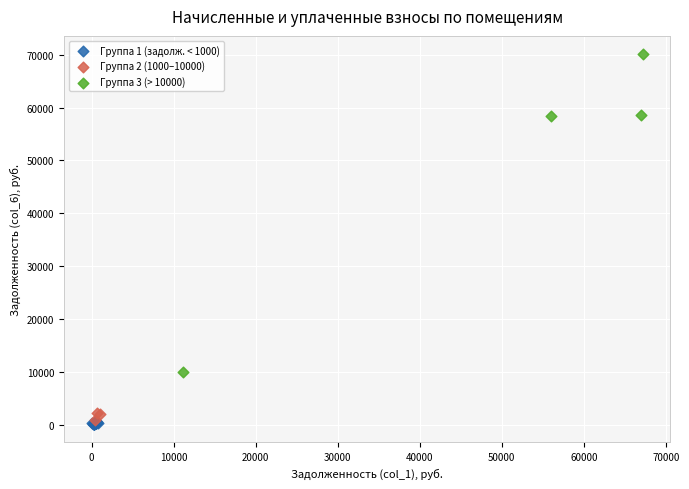

Which series has the widest spread of Y values?

Группа 3 (> 10000)